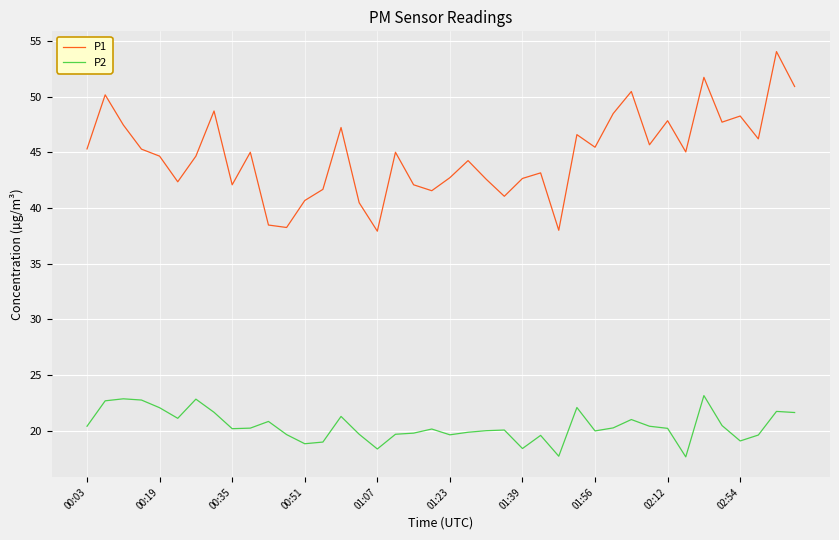

True or false: P2 and P1 intersect in this chart.

False